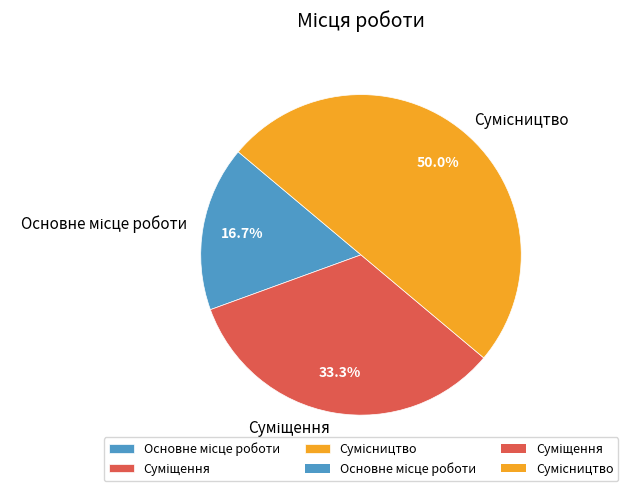

To the nearest percent, what is the difference between the largest and smallest slice percentages?

33%